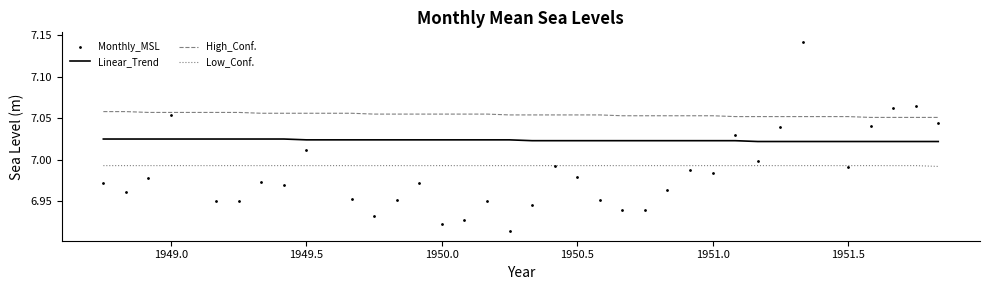

True or false: Linear_Trend and High_Conf. cross at least once.

False